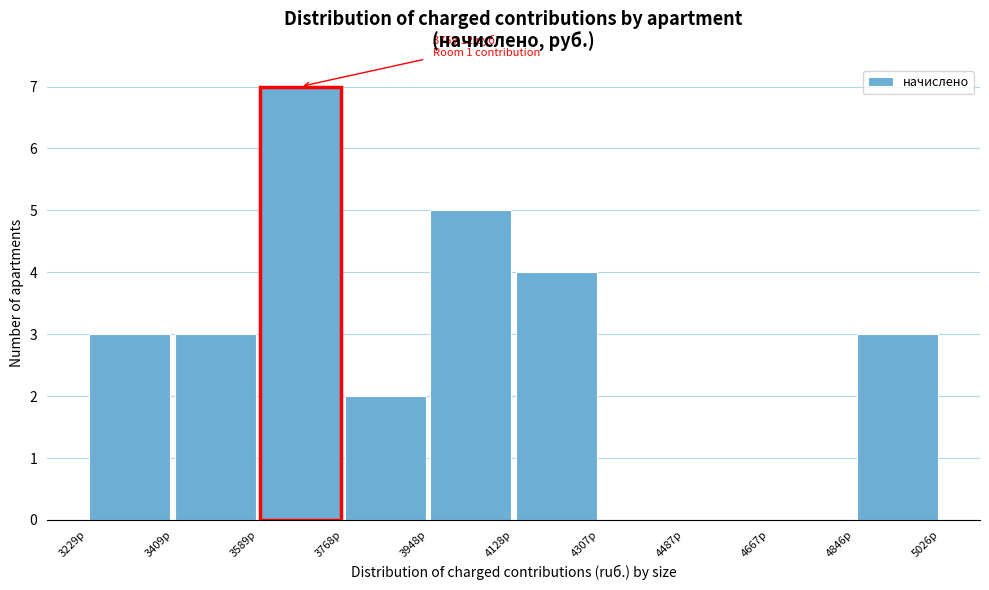

Over which range of the x-axis is the bar tallest?

3580 to 3760